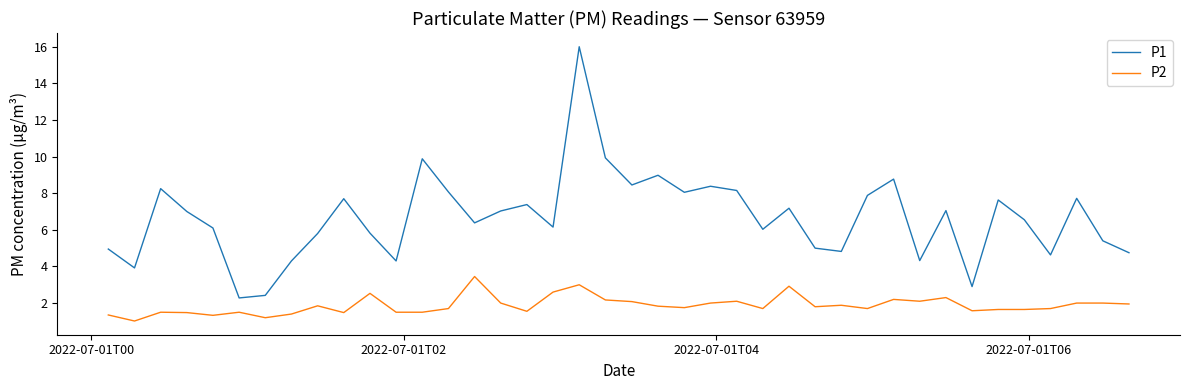

Which series has the largest range (max minus min)?

P1